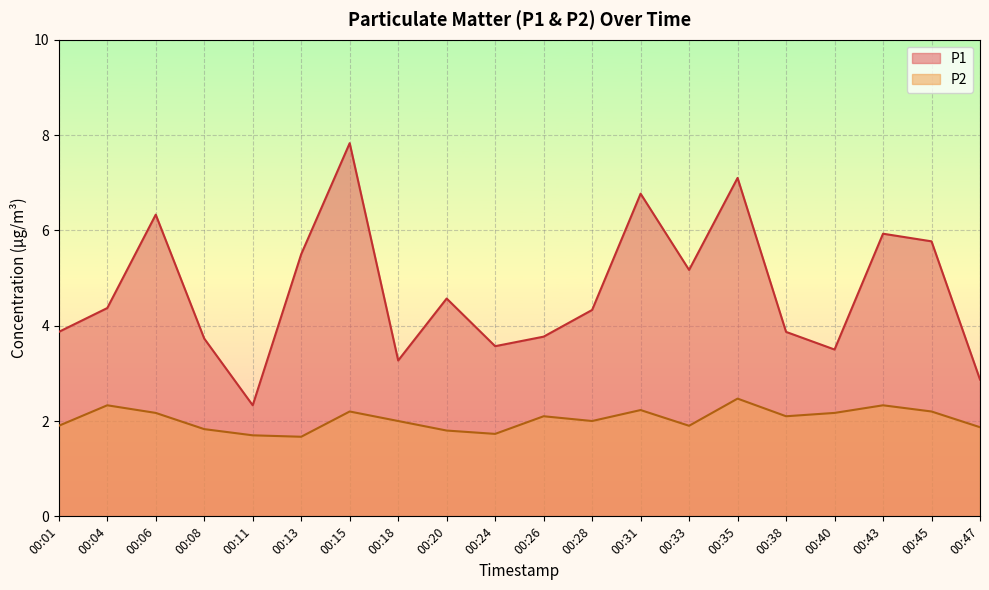

How many values in the P2 series are below 2?

8